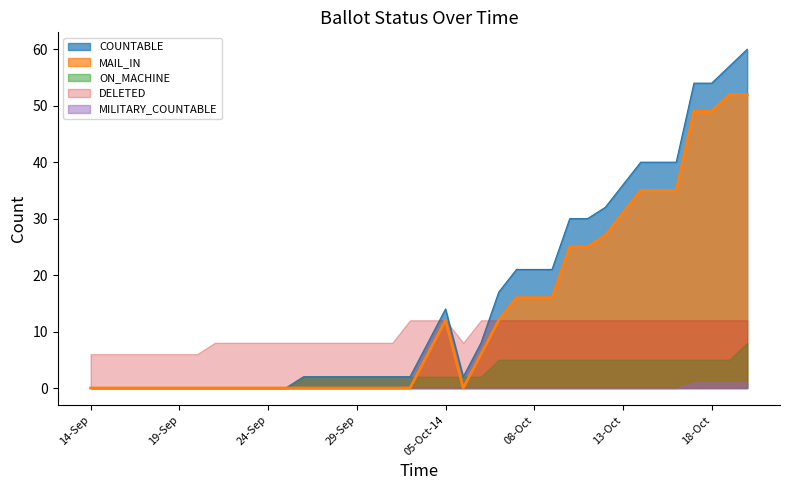

Read the COUNTABLE value at 07-Oct.

21